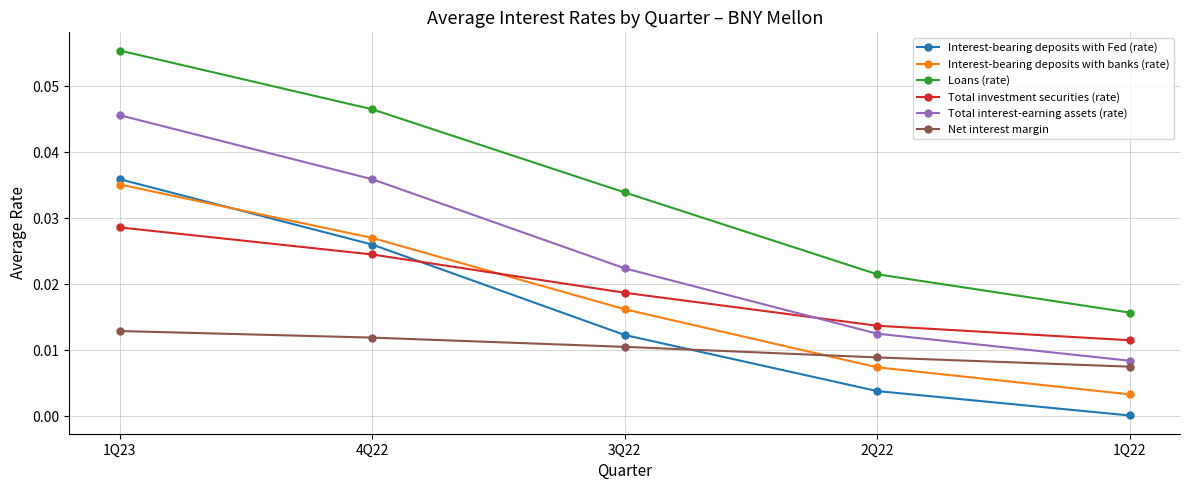

How many lines are shown in the chart?

6